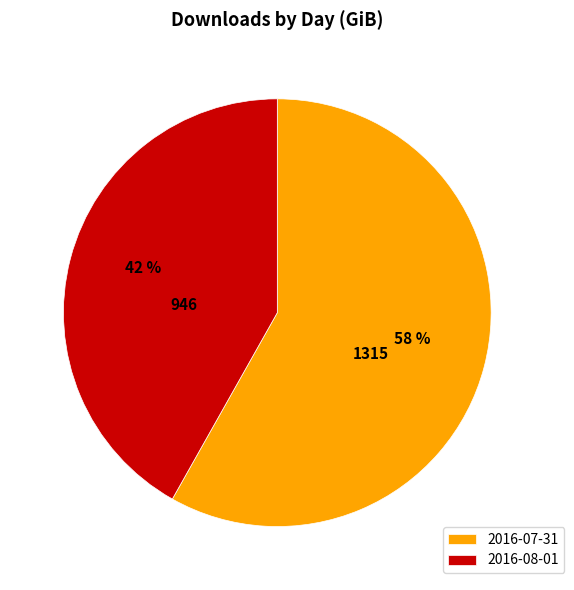

Which category has the smallest portion of the pie?

2016-08-01